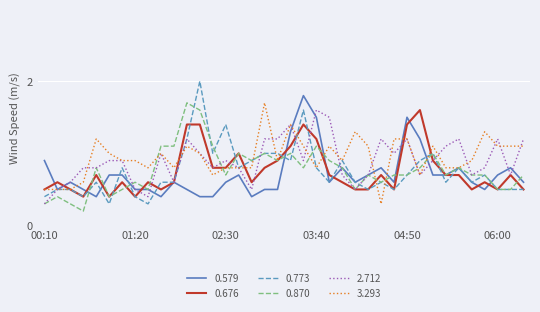

Which series has the largest range (max minus min)?

0.773